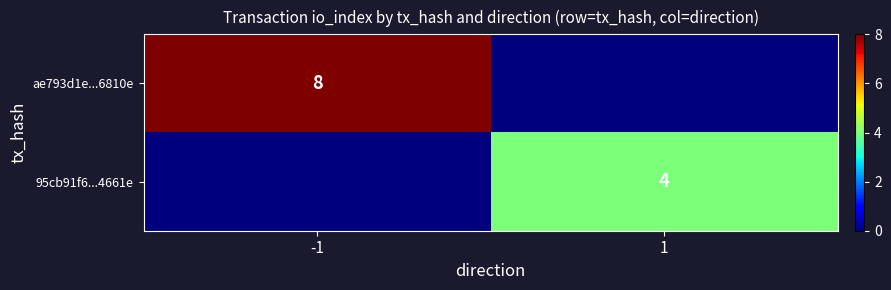

The value of 95cb91f6...4661e at 1 is 6. True or false?

False